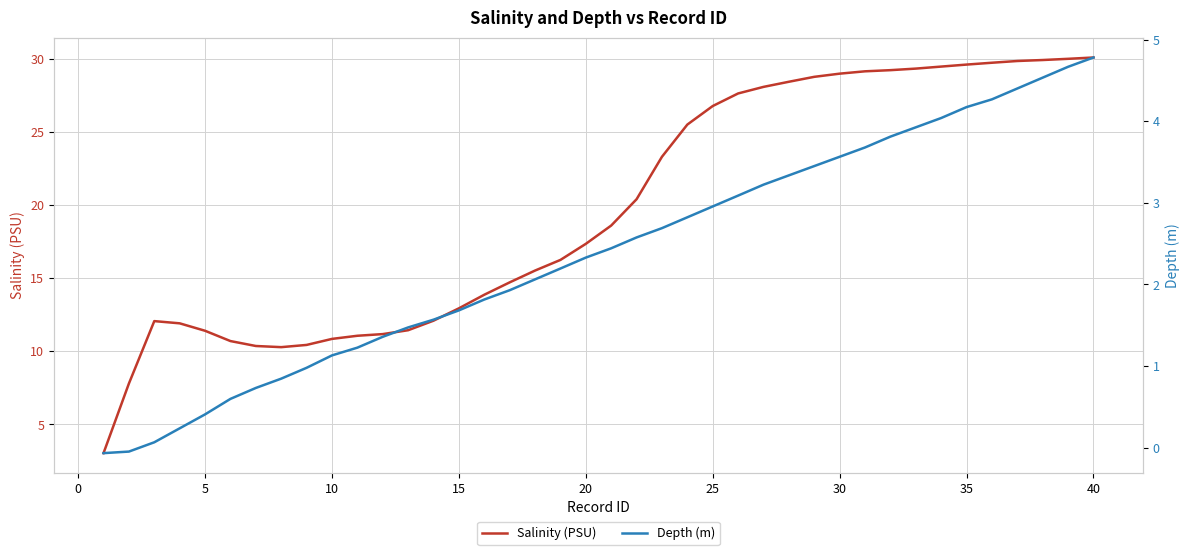

Which series has the largest range (max minus min)?

Salinity (PSU)